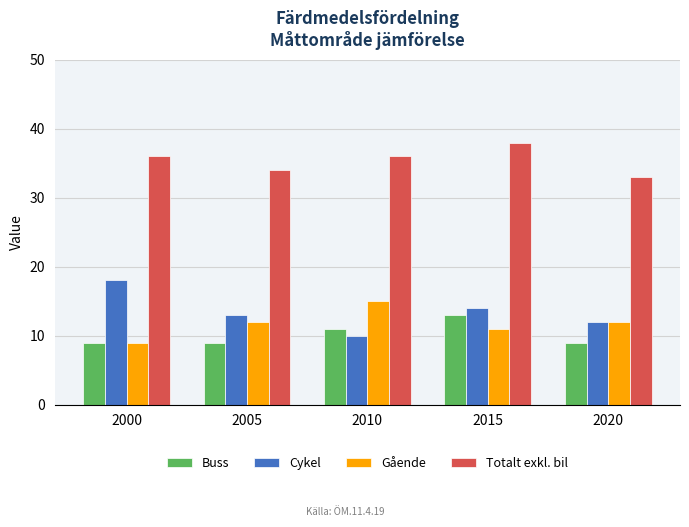

Reading left to right, extract all data points from this chart.

Buss: 2000=9	2005=9	2010=11	2015=13	2020=9
Cykel: 2000=18	2005=13	2010=10	2015=14	2020=12
Gående: 2000=9	2005=12	2010=15	2015=11	2020=12
Totalt exkl. bil: 2000=36	2005=34	2010=36	2015=38	2020=33